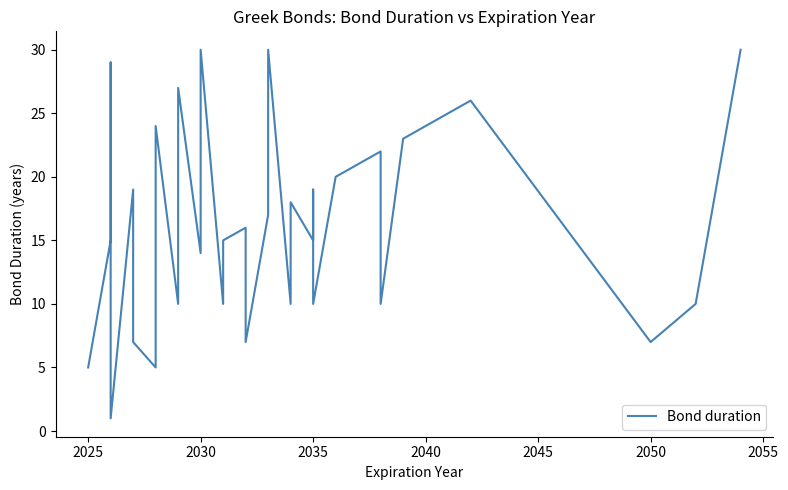

How many lines are shown in the chart?

1